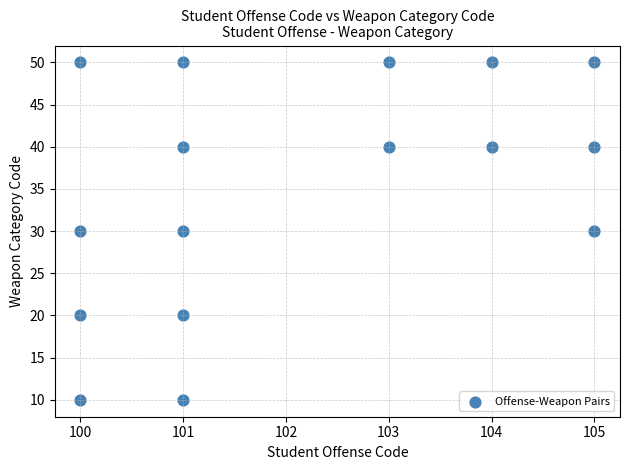

What is the range of X values (max minus min)?

5